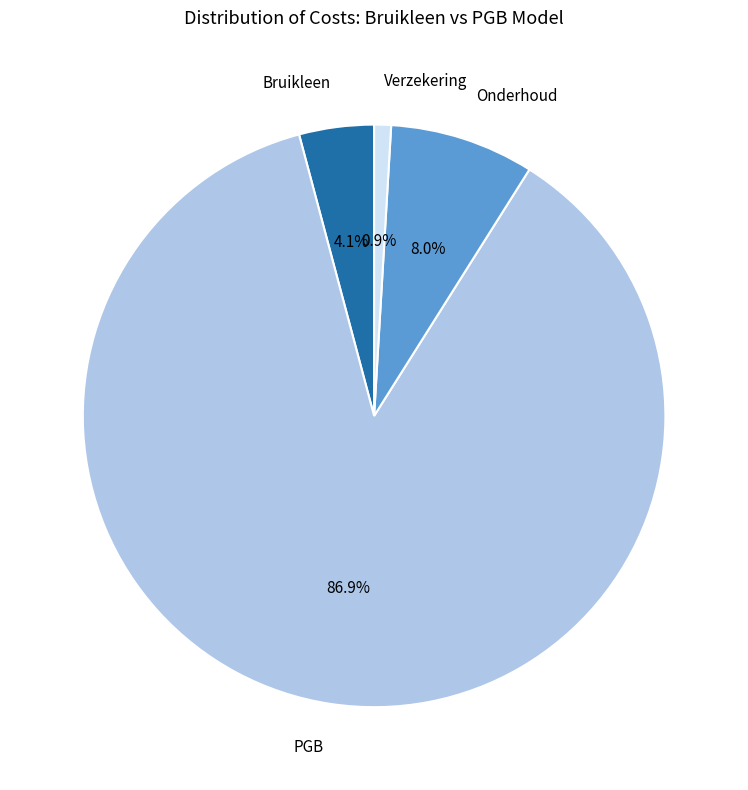

Is there a majority slice in this chart?

Yes